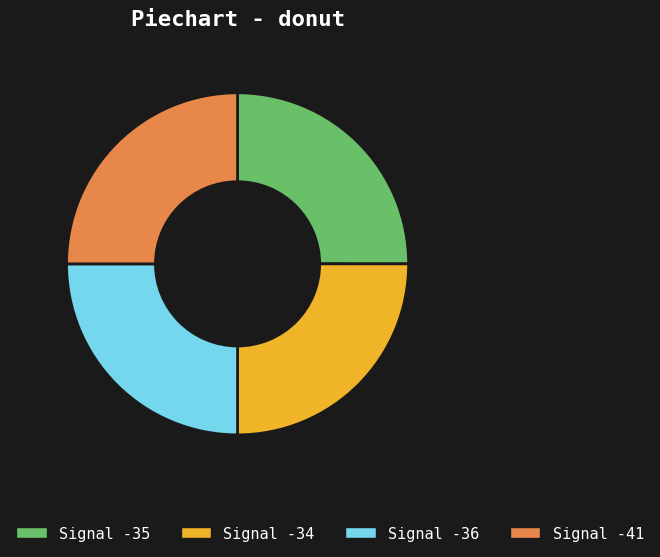

How many segments does this pie chart have?

4